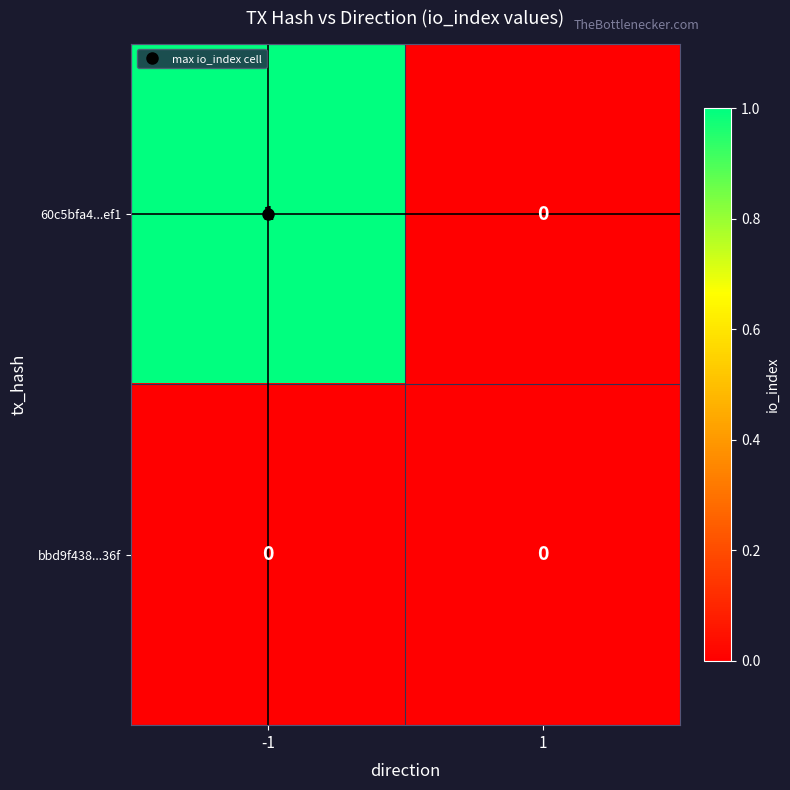

List the series in order of their overall mean, lowest first.

bbd9f438...36f, 60c5bfa4...ef1